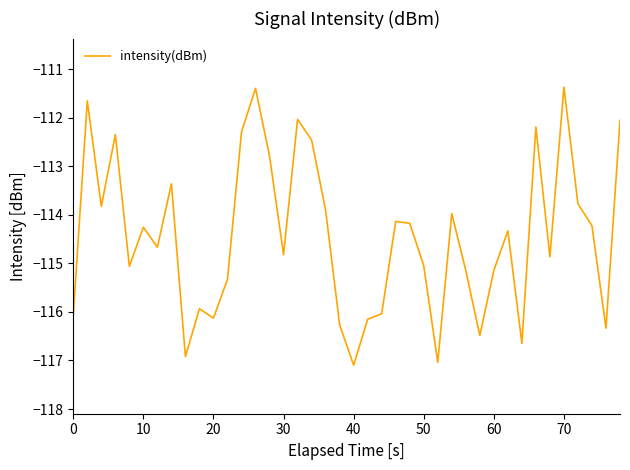

What is the difference between the maximum and minimum values?

5.7